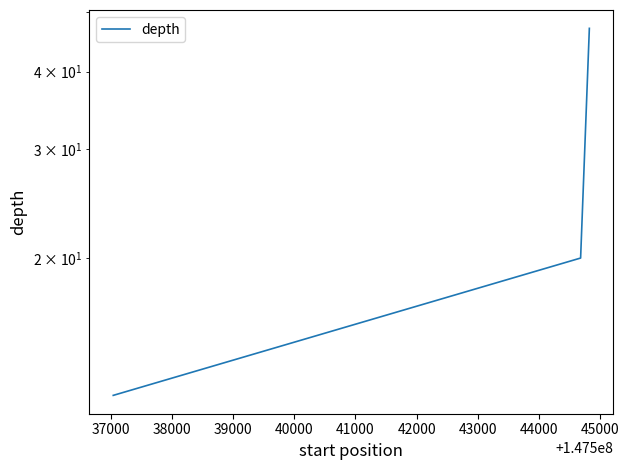

What is the smallest value displayed?

12